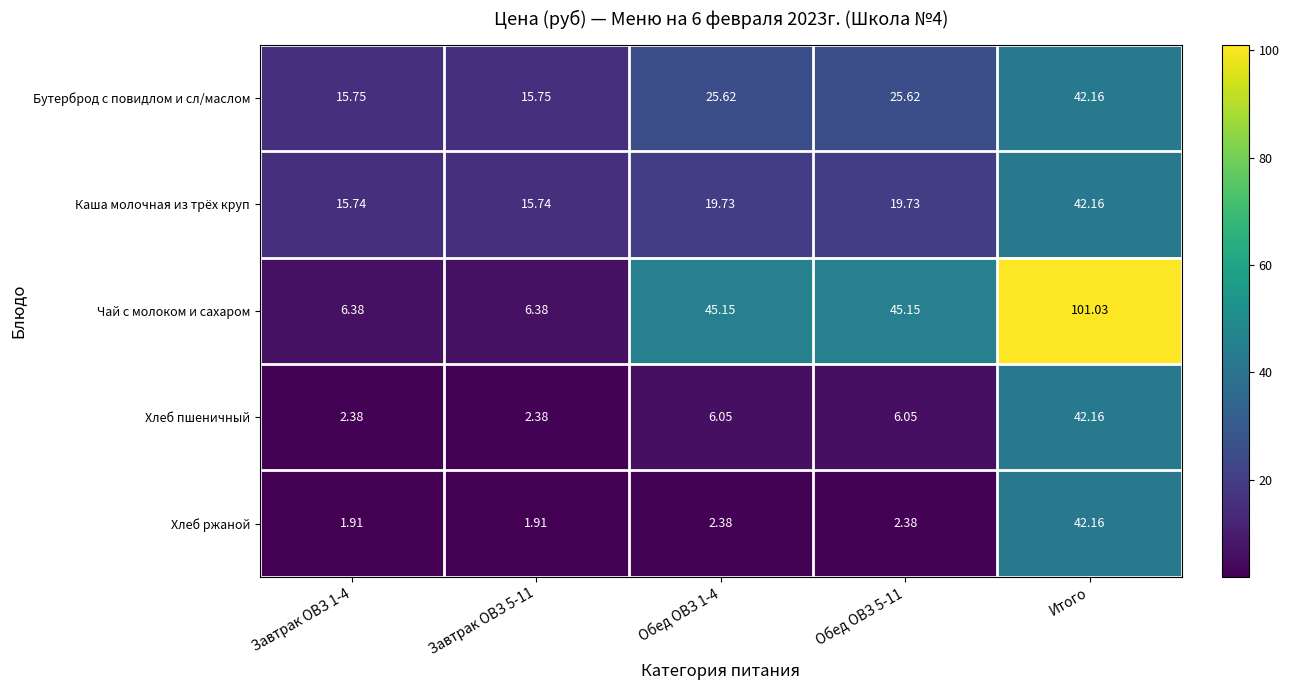

At Обед ОВЗ 1-4, list the series in order from smallest to largest.

Хлеб ржаной, Хлеб пшеничный, Каша молочная из трёх круп, Бутерброд с повидлом и сл/маслом, Чай с молоком и сахаром